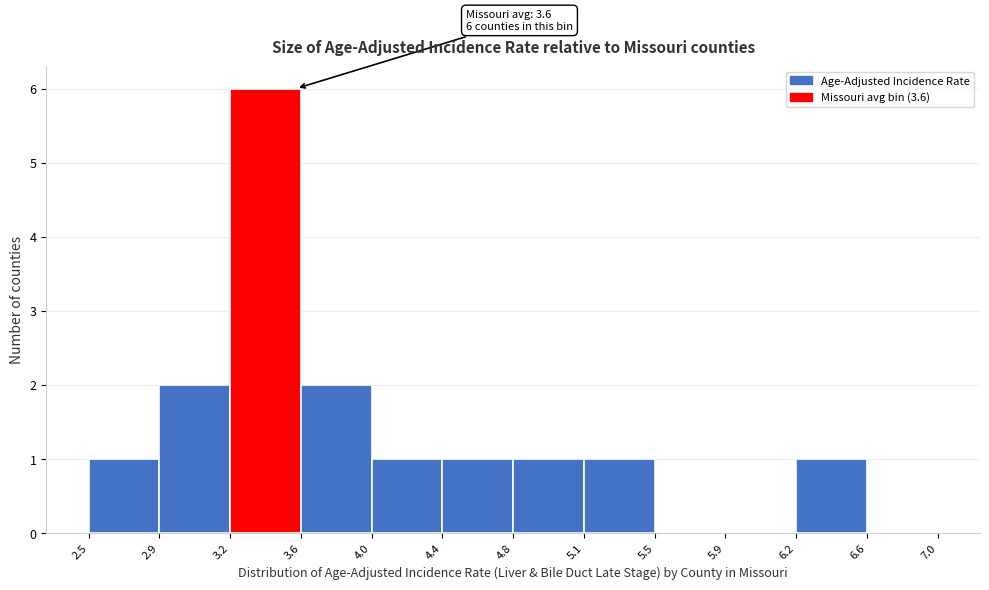

Reading left to right, extract all data points from this chart.

2.5=1	2.9=2	3.2=6	3.6=2	4.0=1	4.4=1	4.8=1	5.1=1	5.5=0	5.9=0	6.2=1	6.6=0